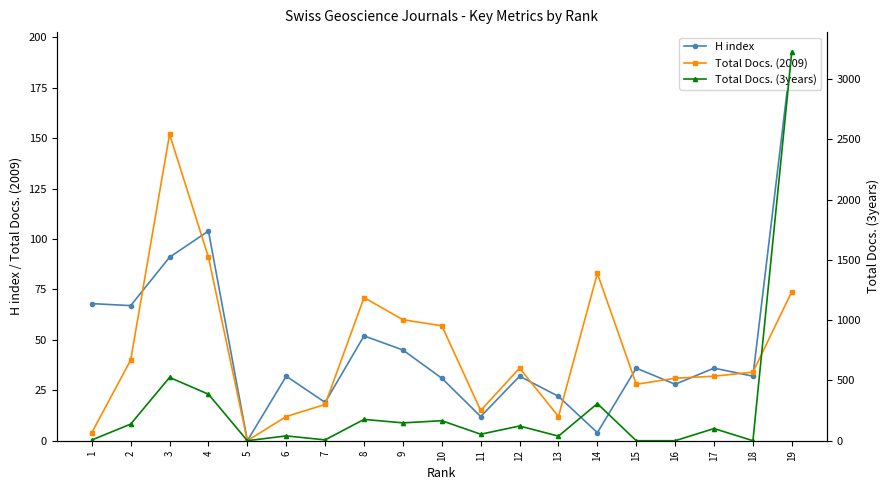

True or false: Total Docs. (3years) has a value of 26 at 13.

False